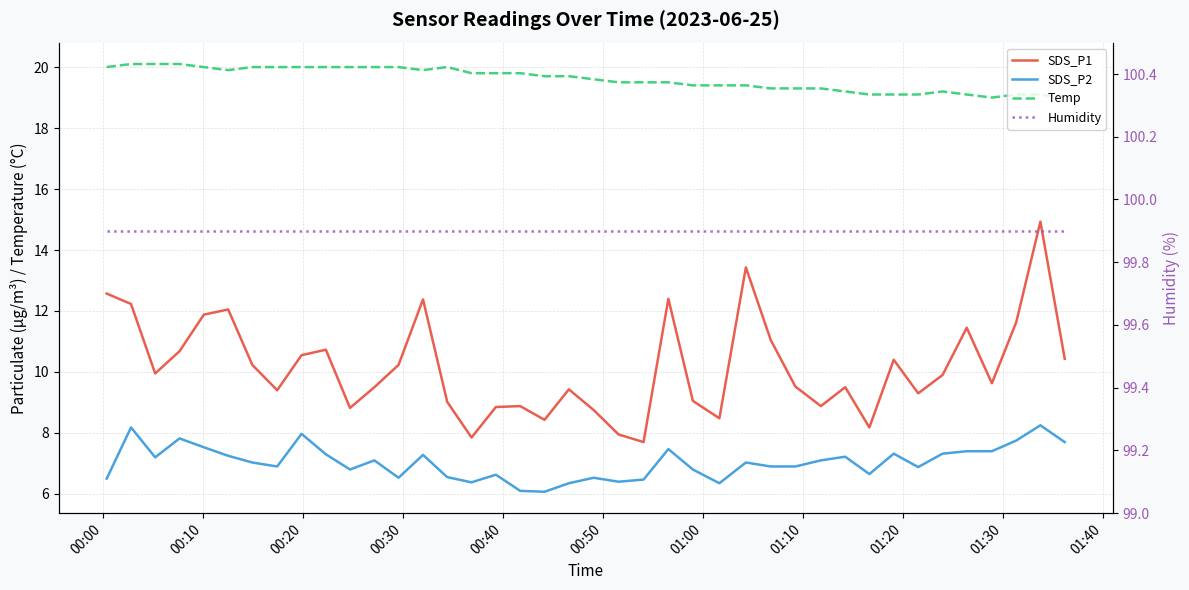

Reading left to right, transcribe all the data shown in this chart.

SDS_P1: 12.6	12.2	9.9	10.7	11.9	12.1	10.2	9.4	10.6	10.7	8.8	9.5	10.2	12.4	9.0	7.8	8.8	8.9	8.4	9.4	8.8	8.0	7.7	12.4	9.1	8.5	13.4	11.1	9.5	8.9	9.5	8.2	10.4	9.3	9.9	11.4	9.6	11.6	14.9	10.4
SDS_P2: 6.5	8.2	7.2	7.8	7.5	7.2	7.0	6.9	8.0	7.3	6.8	7.1	6.5	7.3	6.5	6.4	6.6	6.1	6.1	6.3	6.5	6.4	6.5	7.5	6.8	6.3	7.0	6.9	6.9	7.1	7.2	6.7	7.3	6.9	7.3	7.4	7.4	7.8	8.2	7.7
Temp: 20.0	20.1	20.1	20.1	20.0	19.9	20.0	20.0	20.0	20.0	20.0	20.0	20.0	19.9	20.0	19.8	19.8	19.8	19.7	19.7	19.6	19.5	19.5	19.5	19.4	19.4	19.4	19.3	19.3	19.3	19.2	19.1	19.1	19.1	19.2	19.1	19.0	19.1	19.1	19.0
Humidity: 99.9	99.9	99.9	99.9	99.9	99.9	99.9	99.9	99.9	99.9	99.9	99.9	99.9	99.9	99.9	99.9	99.9	99.9	99.9	99.9	99.9	99.9	99.9	99.9	99.9	99.9	99.9	99.9	99.9	99.9	99.9	99.9	99.9	99.9	99.9	99.9	99.9	99.9	99.9	99.9